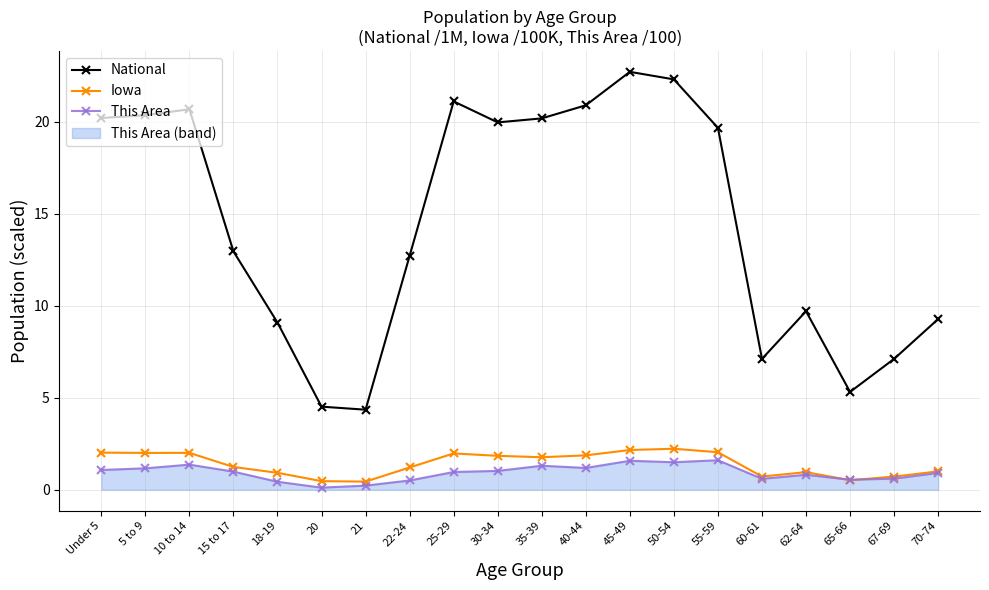

True or false: Iowa has a value of 2.1 at 22-24.

False